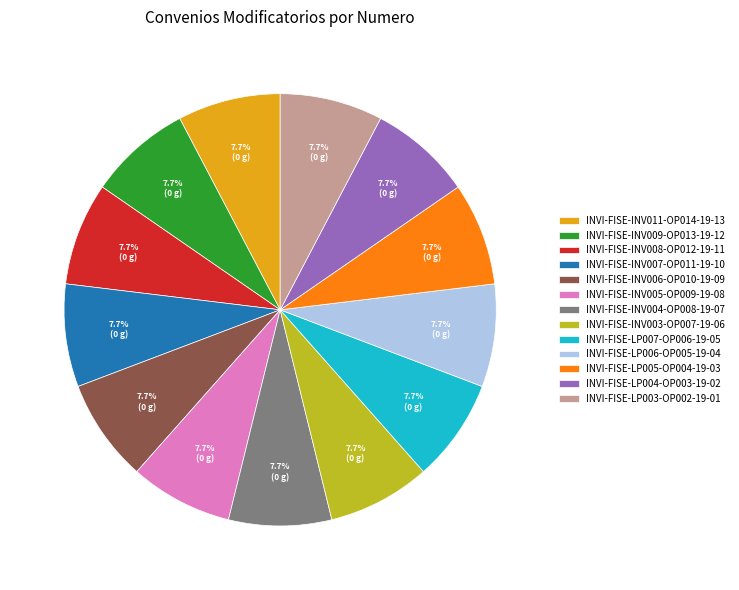

How much of the chart is everything except INVI-FISE-LP004-OP003-19-02?

92.3%